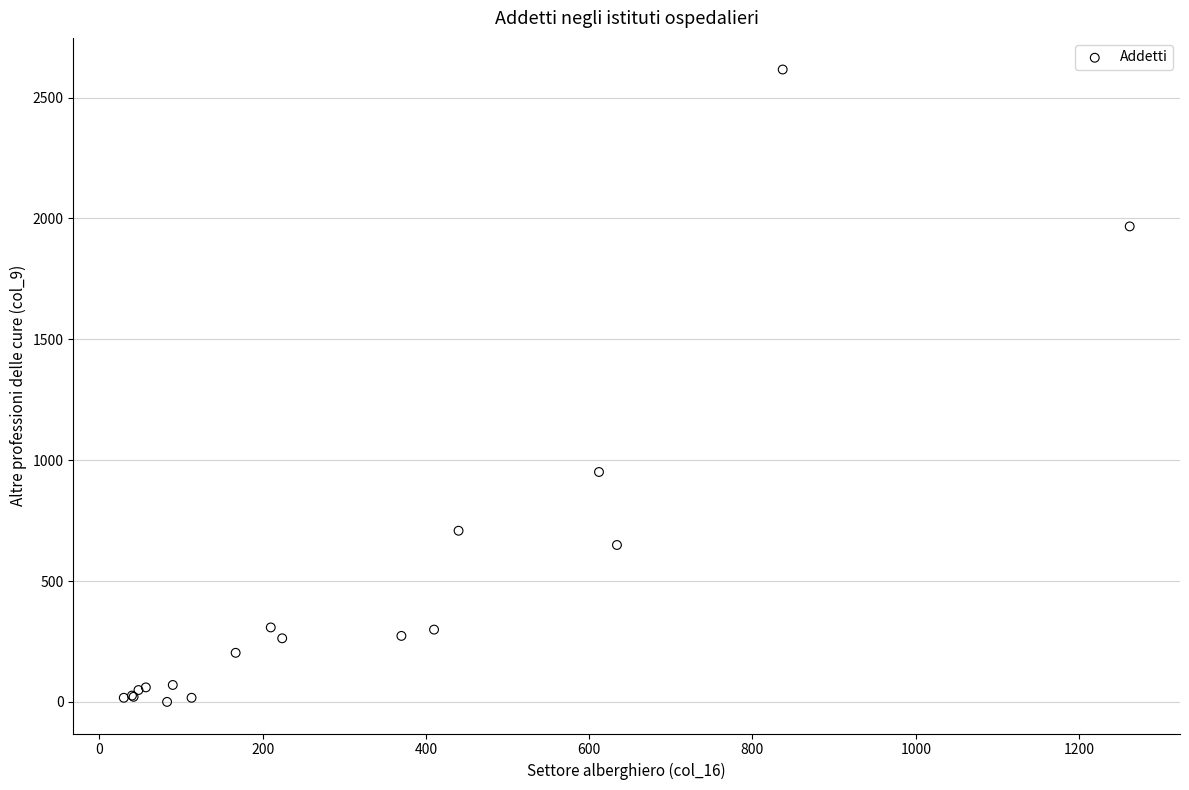

What Y value in the scatter plot is closest to 1308?

951